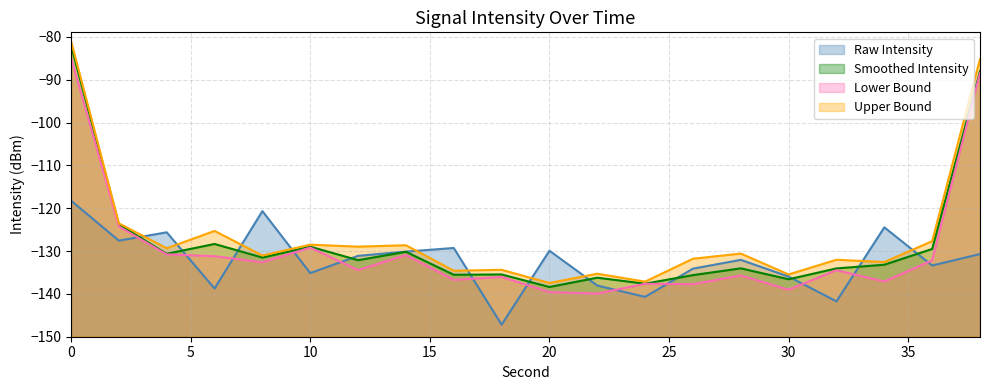

What is the value of the 15th point from the left?

-132.1